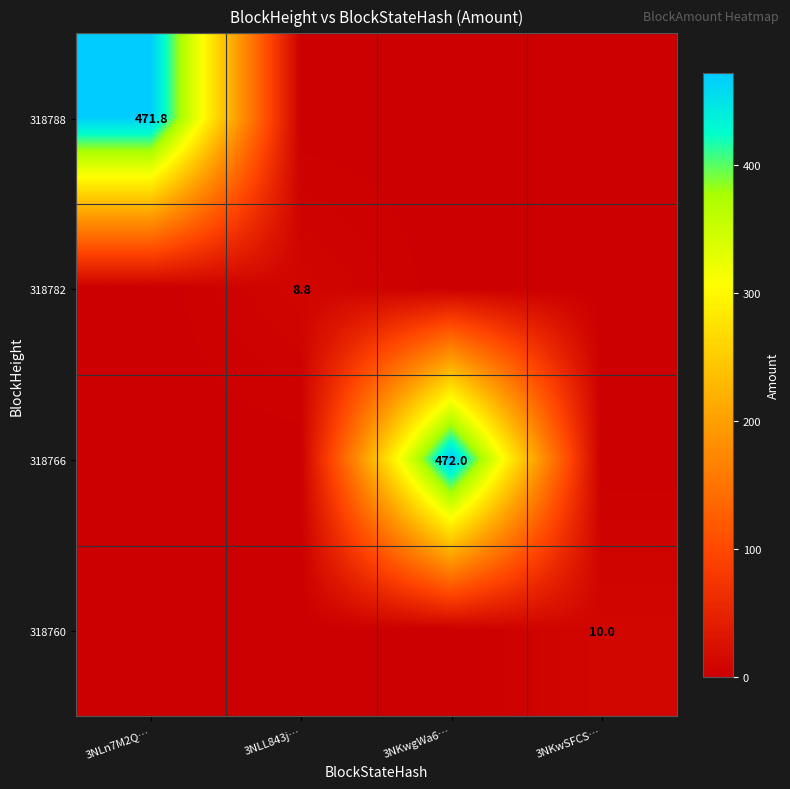

The value of 318760 at 3NKwSFCS… is 10.0. True or false?

True